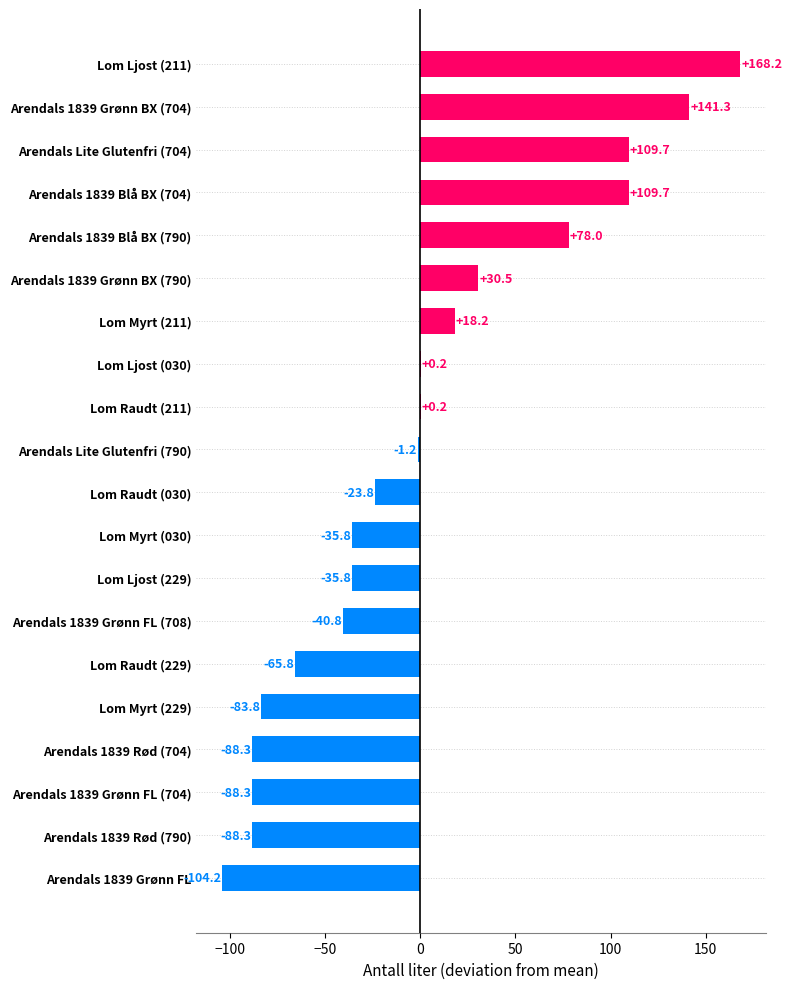

At which label is the value closest to 32?

Arendals 1839 Grønn BX (790)